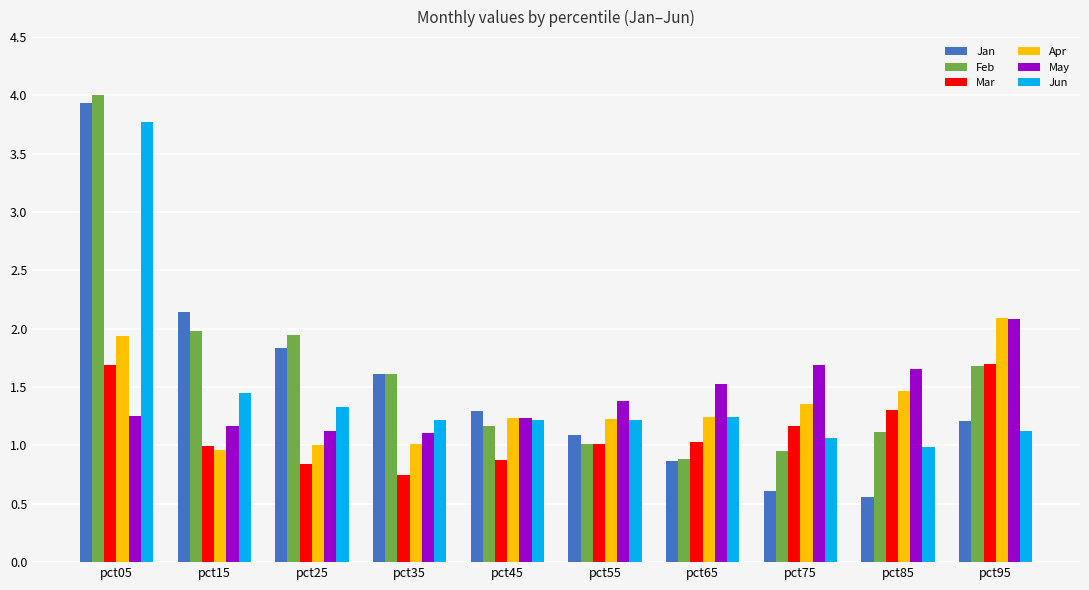

What are all the series names shown in the legend?

Jan, Feb, Mar, Apr, May, Jun